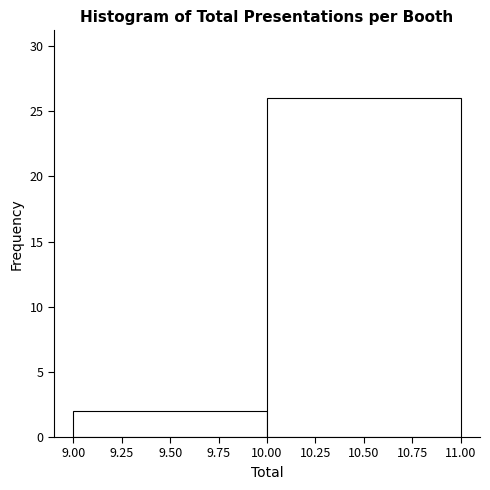

What is the height of the bar covering 9.00 to 10.00 on the x-axis? The values are not printed on the chart, so give them approximately, as read against the axis.

2